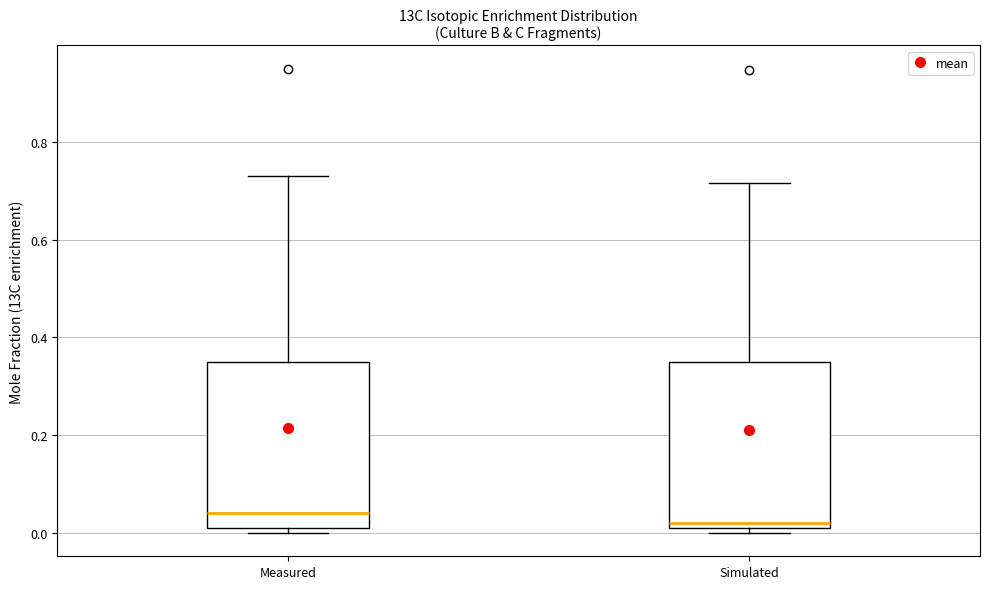

Where is the upper edge of the box for Measured on the y-axis? The values are not printed on the chart, so give them approximately, as read against the axis.

0.36